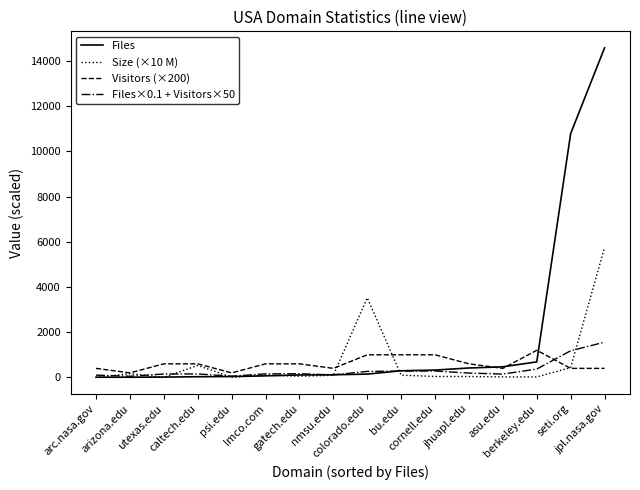

Which series has the largest total across all categories?

Files